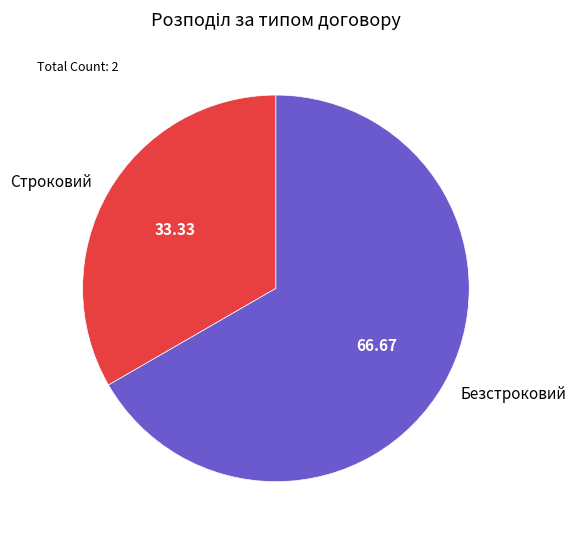

Approximately how many times larger is the value at Безстроковий compared to Строковий?

2.0